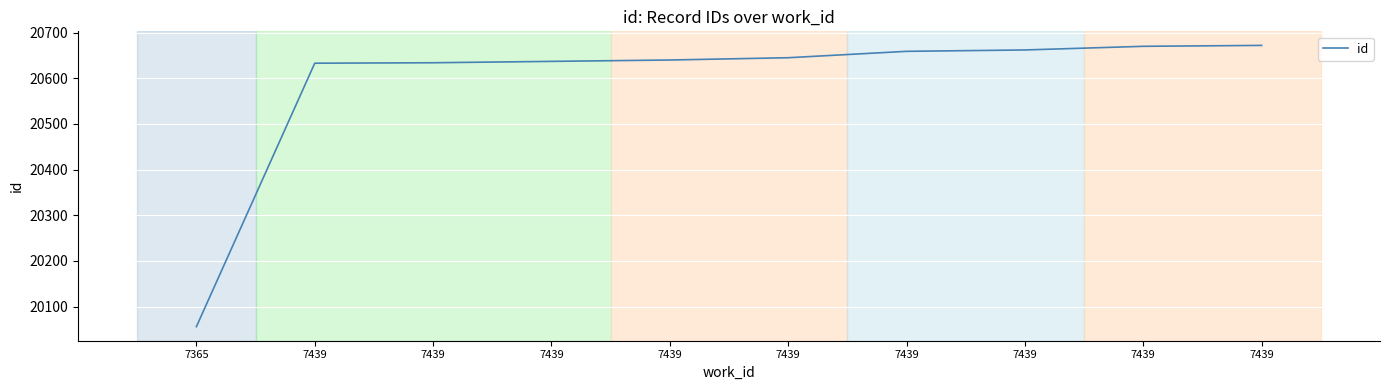

Does the chart display data point markers on the line(s)?

No